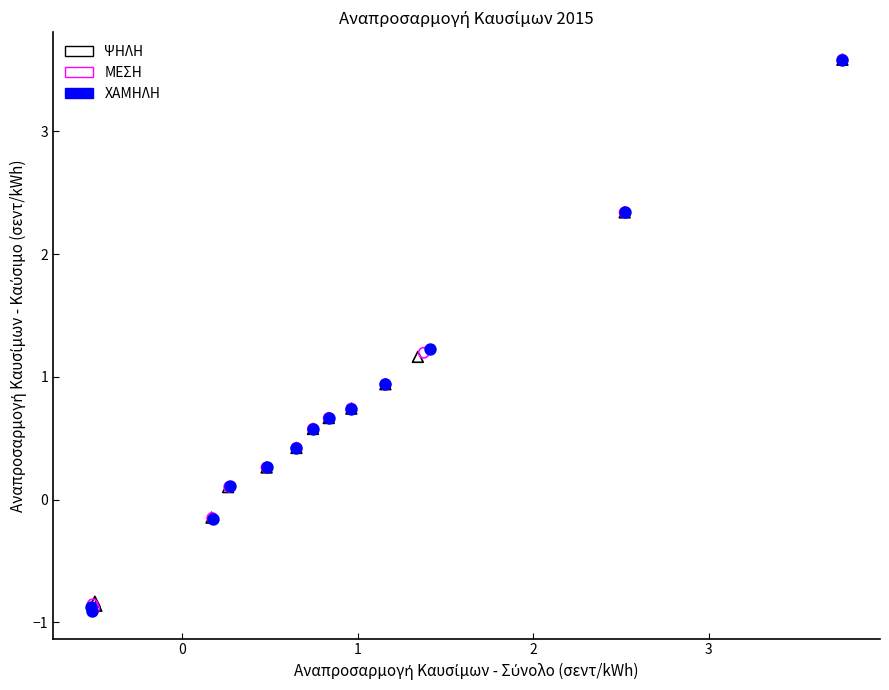

Which series has the widest spread of Y values?

ΧΑΜΗΛΗ